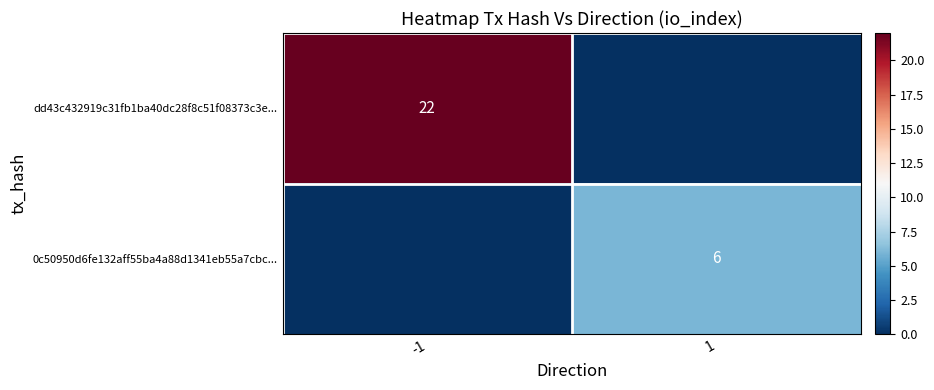

Is the value of 0c50950d6fe132aff55ba4a88d1341eb55a7cbc... at 1 greater than the value of dd43c432919c31fb1ba40dc28f8c51f08373c3e... at -1?

No